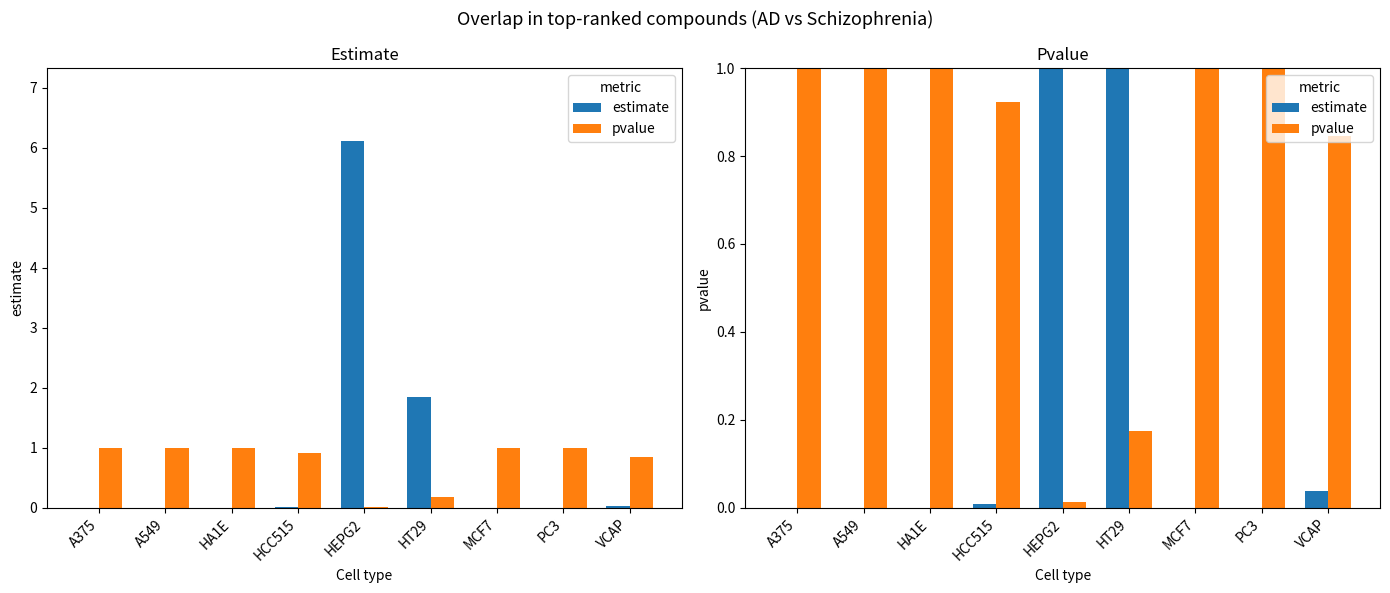

What is the label of the 3rd bar from the left?

HA1E